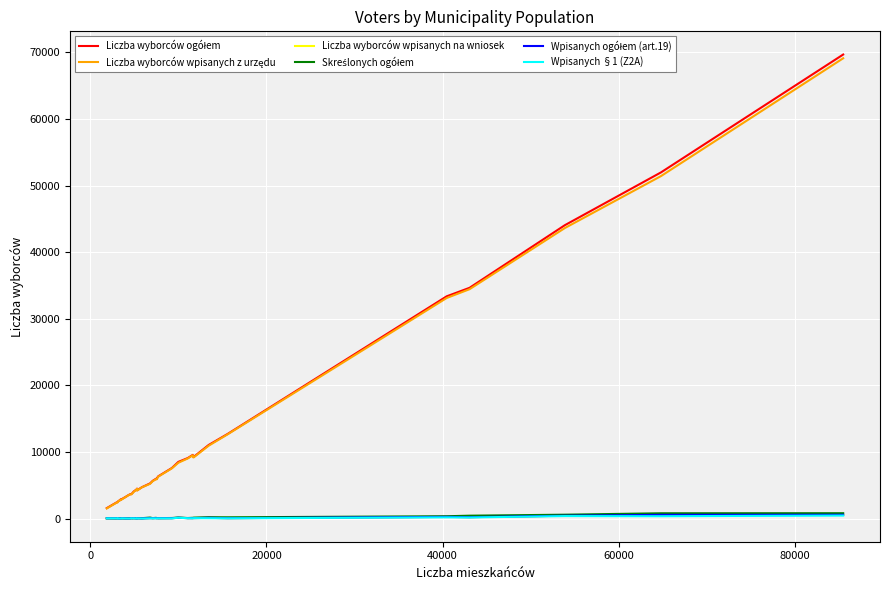

What is the maximum value shown in the chart?

69691